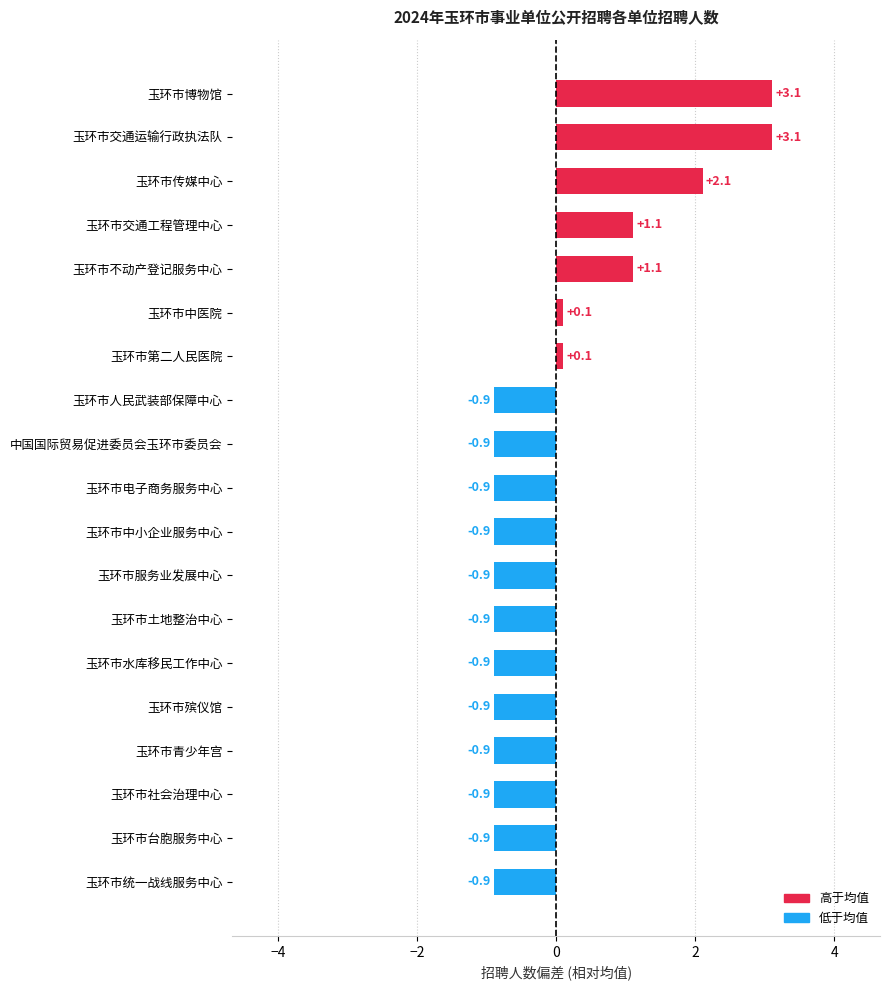

What is the smallest value displayed?

-0.9